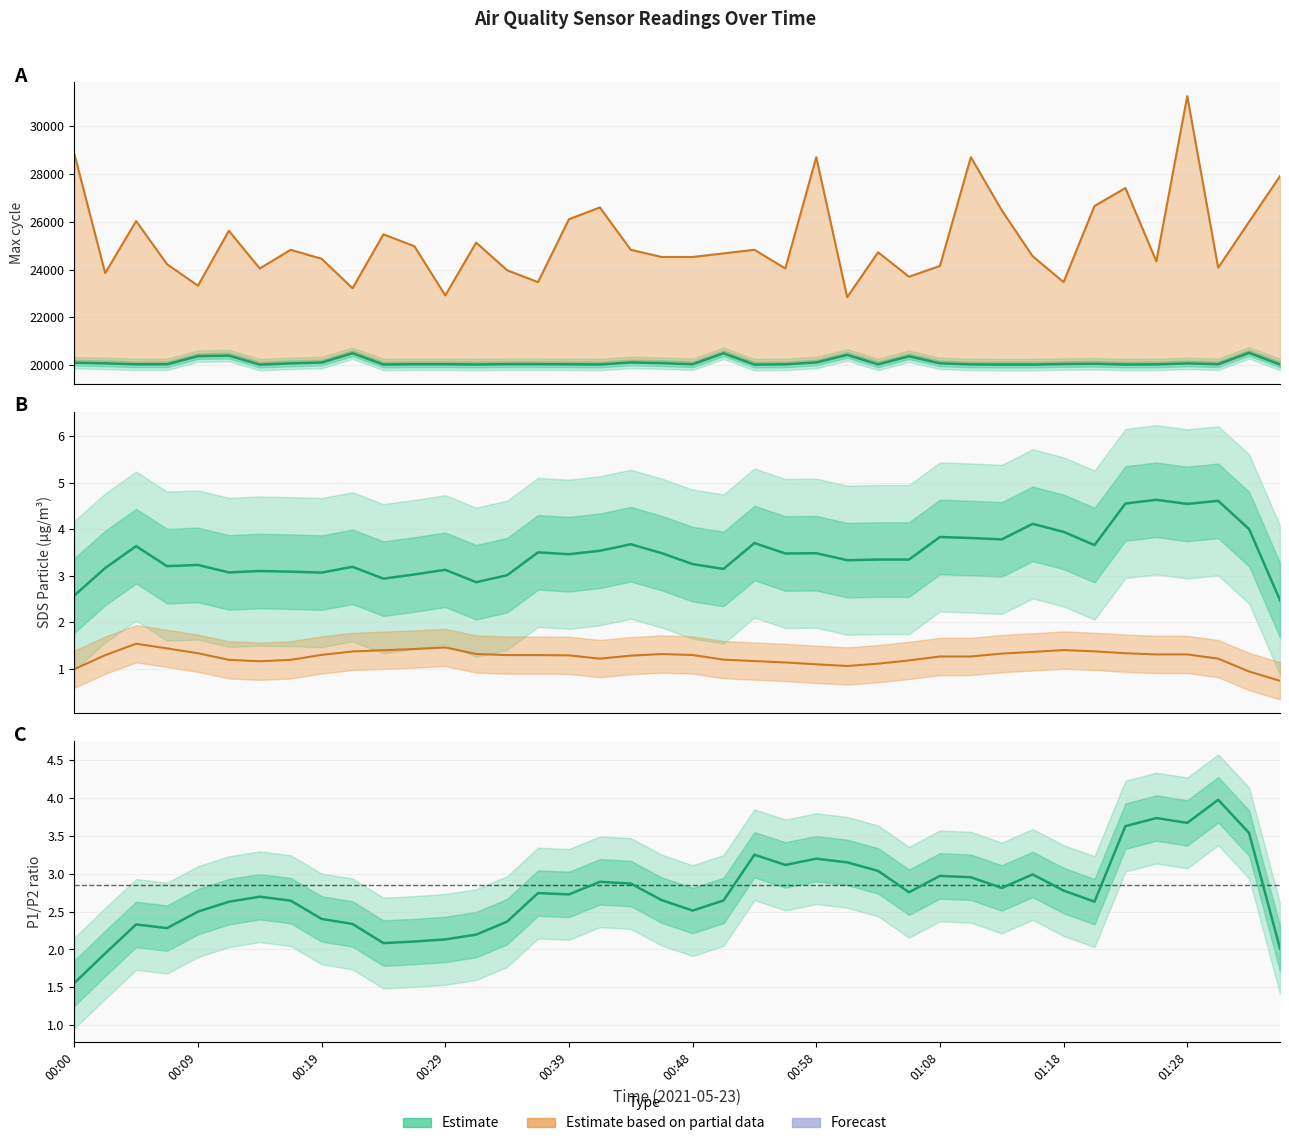

At 00:29, list the series in order from largest to smallest.

Max_cycle, SDS_P1 (smoothed), SDS_P1/SDS_P2